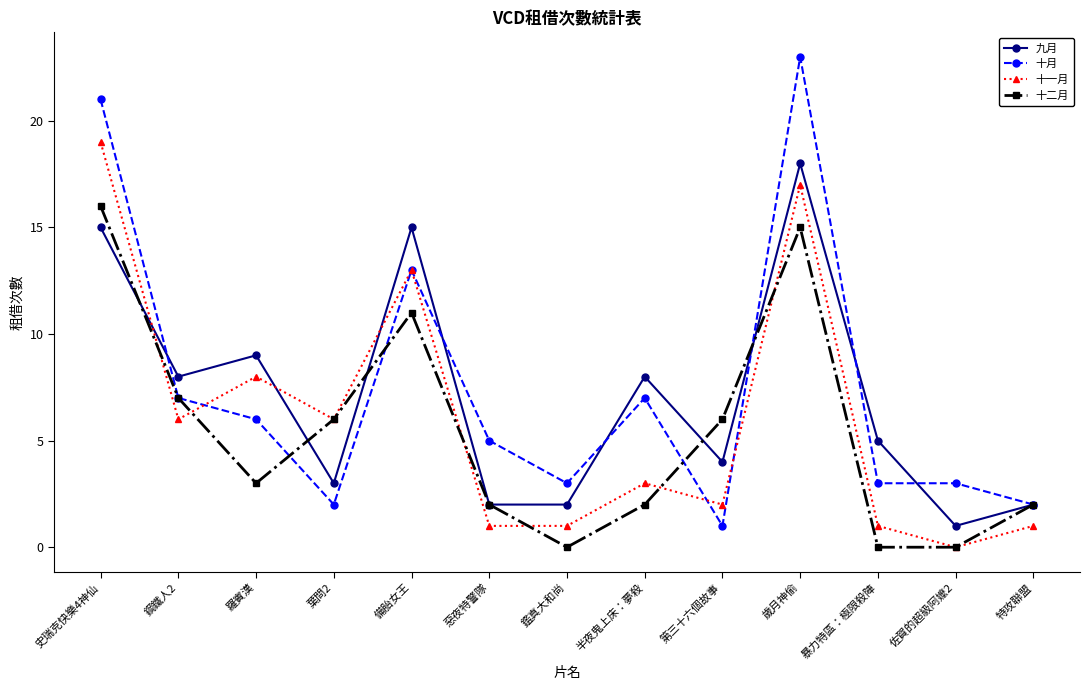

At which category does 十一月 reach its first local valley?

鋼鐵人2